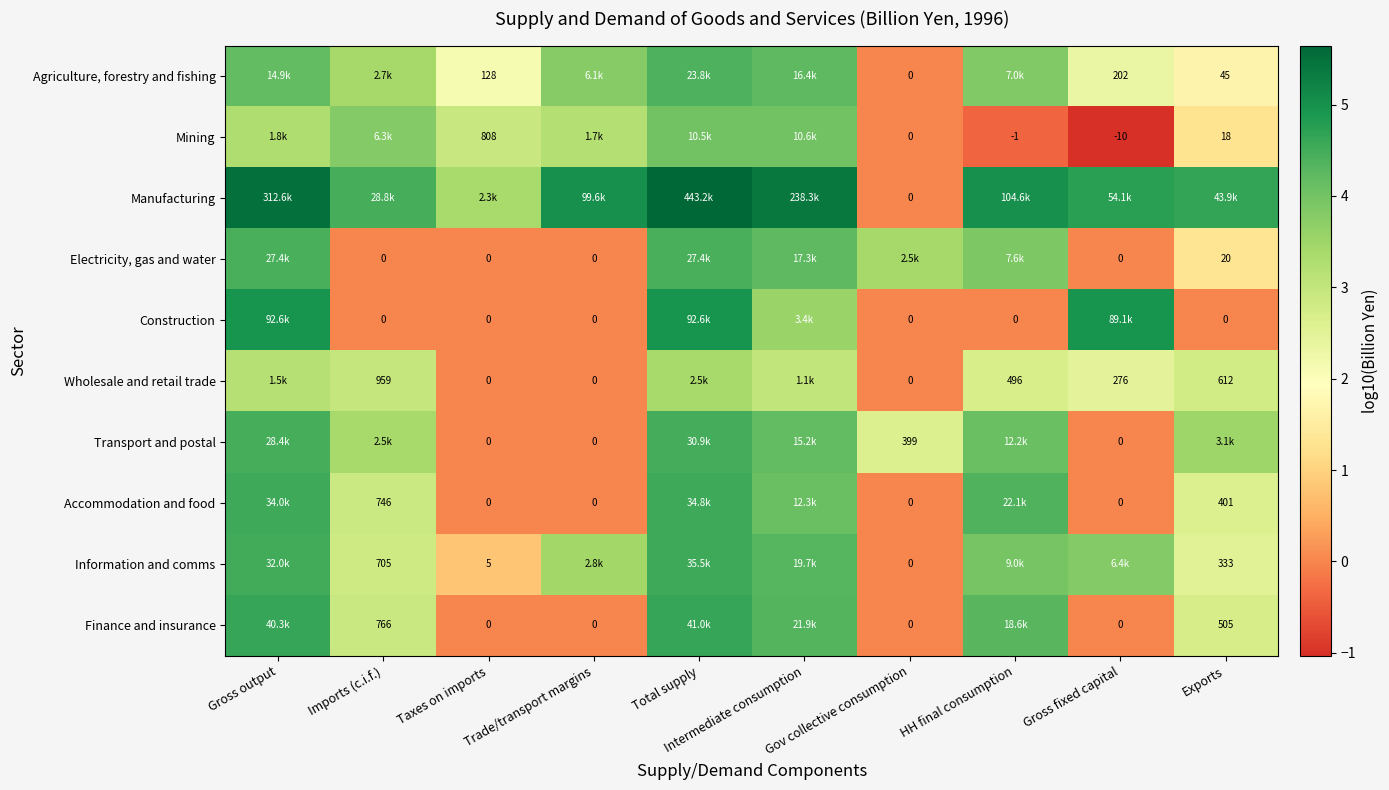

Is it true that Information and comms equals 1.6 at Trade/transport margins?

False